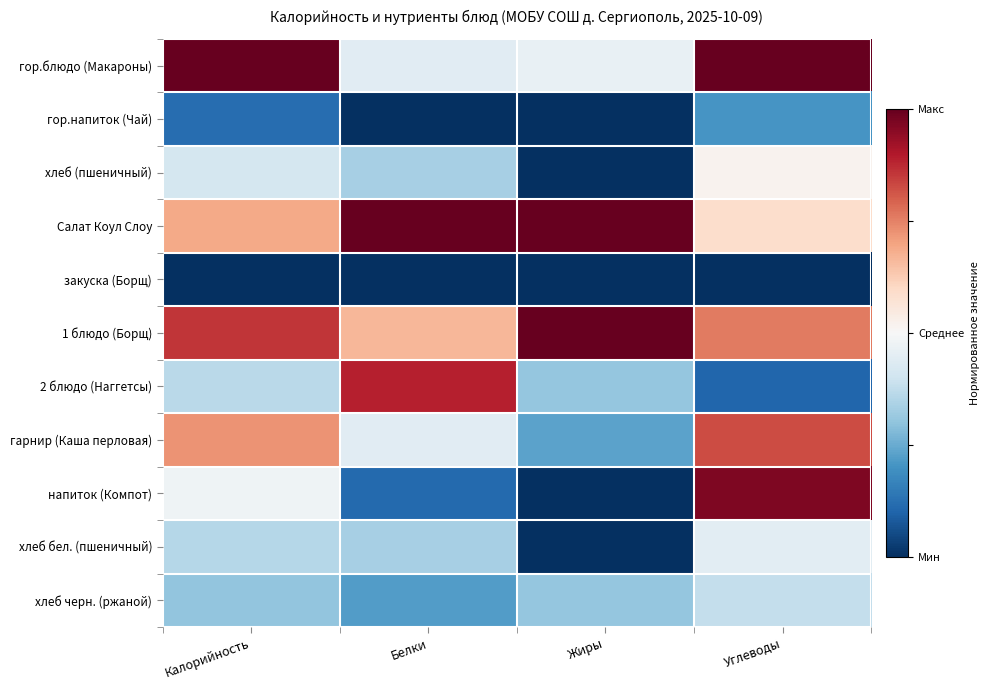

Count the number of data series in this chart.

11